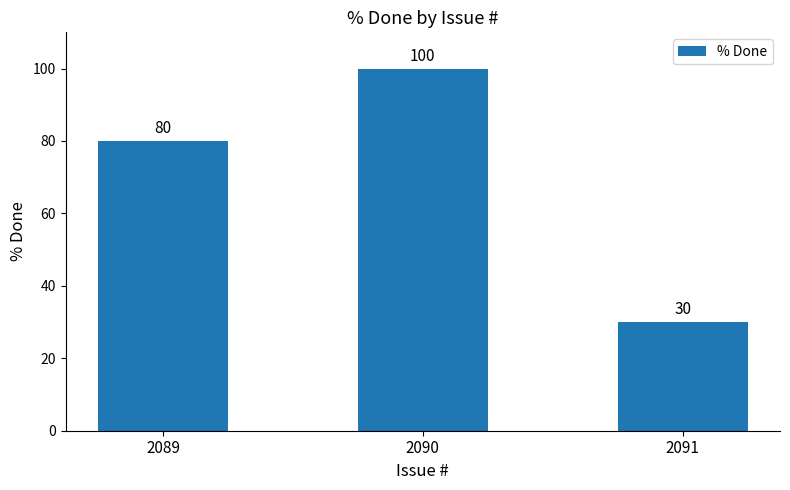

What is the change in value from 2090 to 2091?

-70